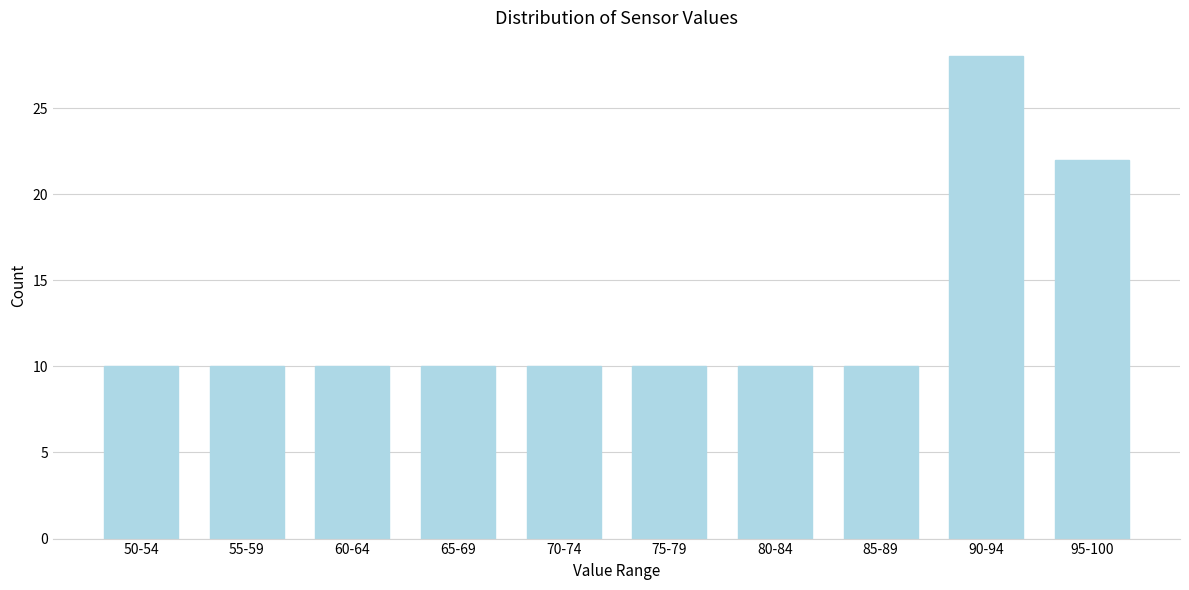

Reading left to right, list all the values displayed in this chart.

50-54=10	55-59=10	60-64=10	65-69=10	70-74=10	75-79=10	80-84=10	85-89=10	90-94=28	95-100=22